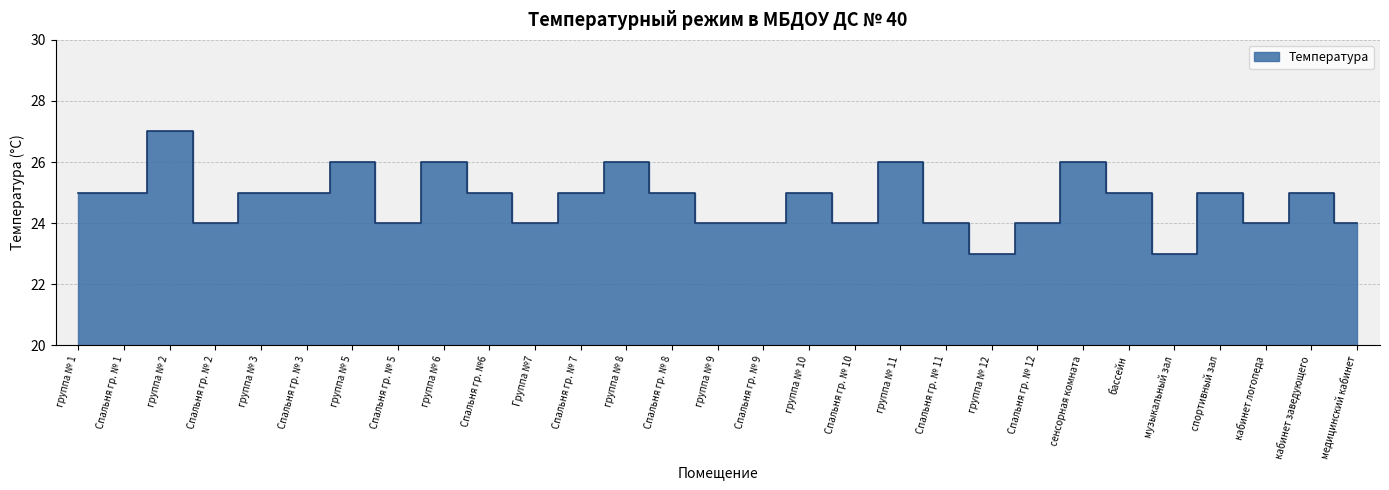

What is the sum of all values?

718